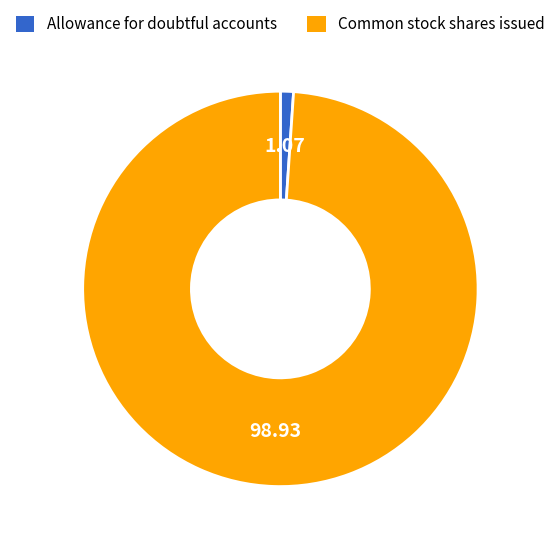

Which category has the smallest portion of the pie?

Allowance for doubtful accounts